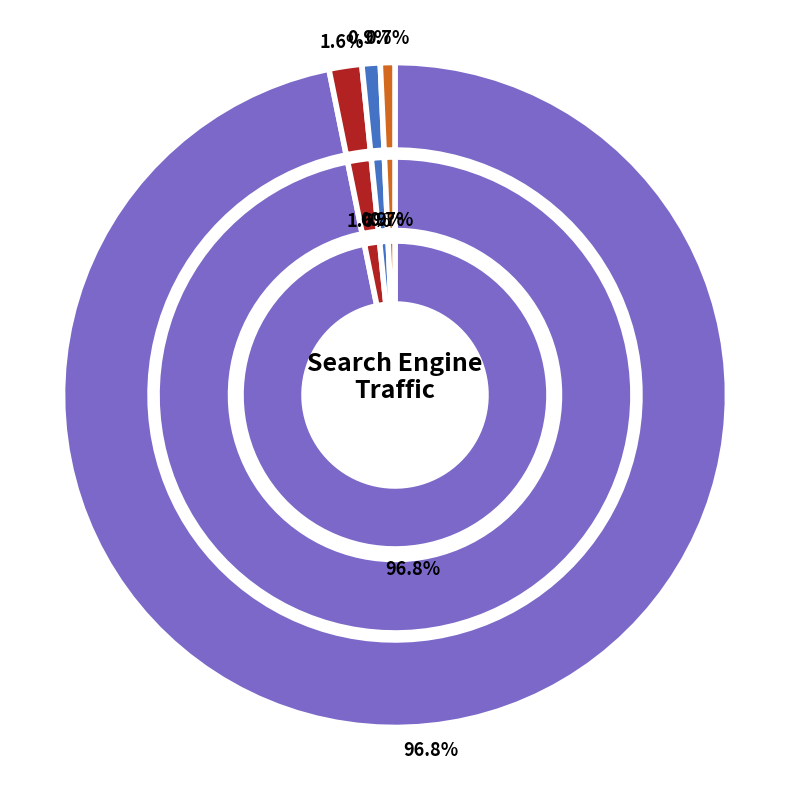

Between Bing.com and Mail.ru, which is larger?

Mail.ru